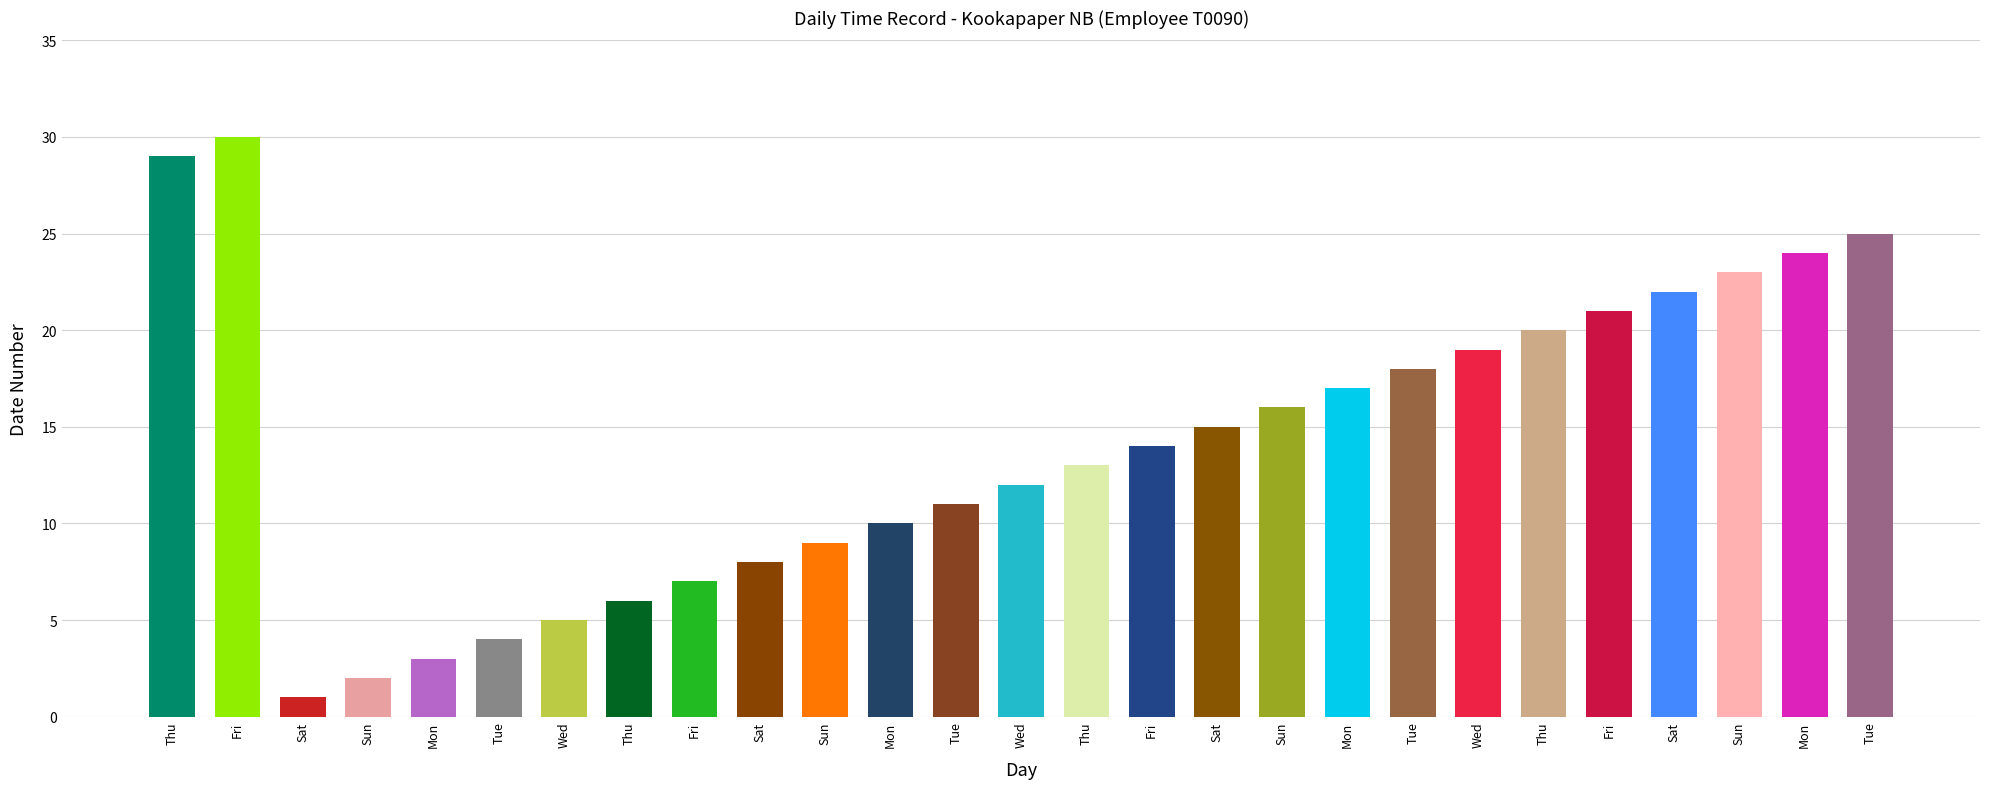

List the labels in order of value, smallest first.

Sat, Sun, Mon, Tue, Wed, Thu, Fri, Sat, Sun, Mon, Tue, Wed, Thu, Fri, Sat, Sun, Mon, Tue, Wed, Thu, Fri, Sat, Sun, Mon, Tue, Thu, Fri